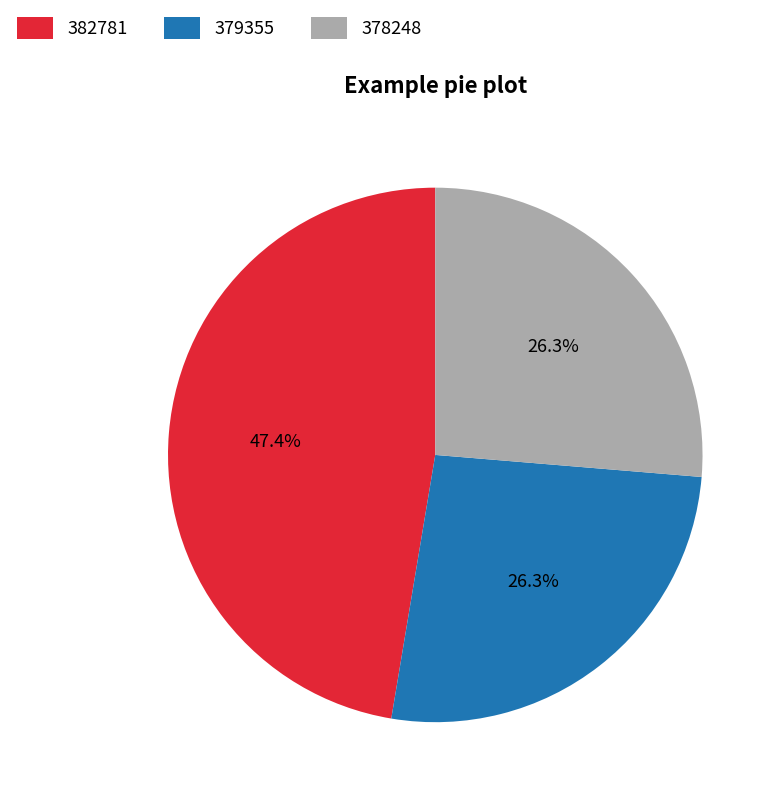

Does 378248 represent more than half of the total?

No